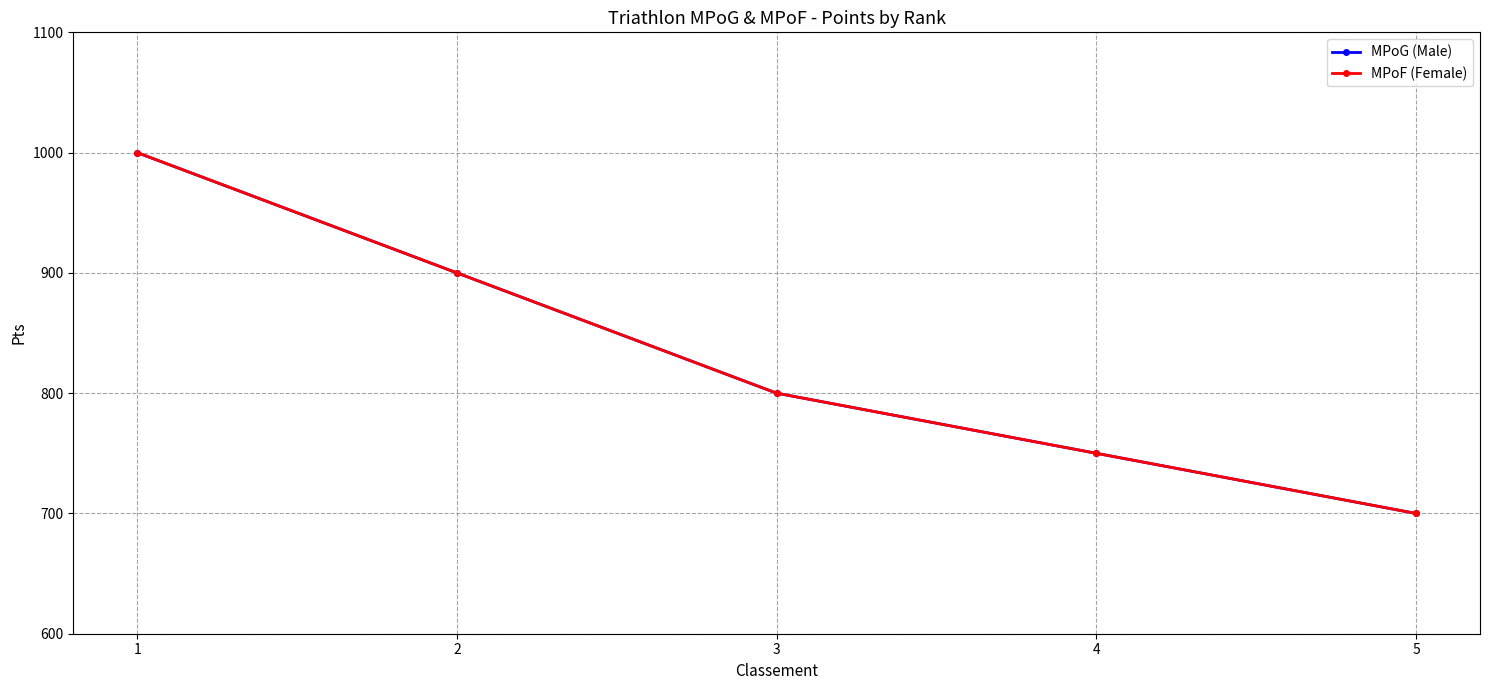

Is this an area chart (filled region under the line)?

No